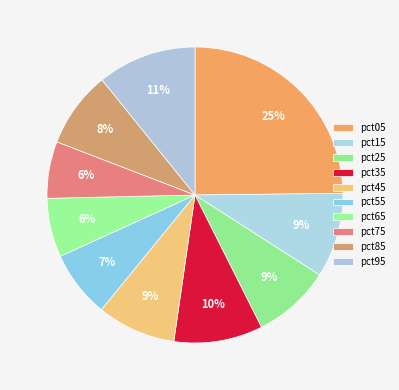

The pct45 slice represents 9% of the pie. True or false?

True